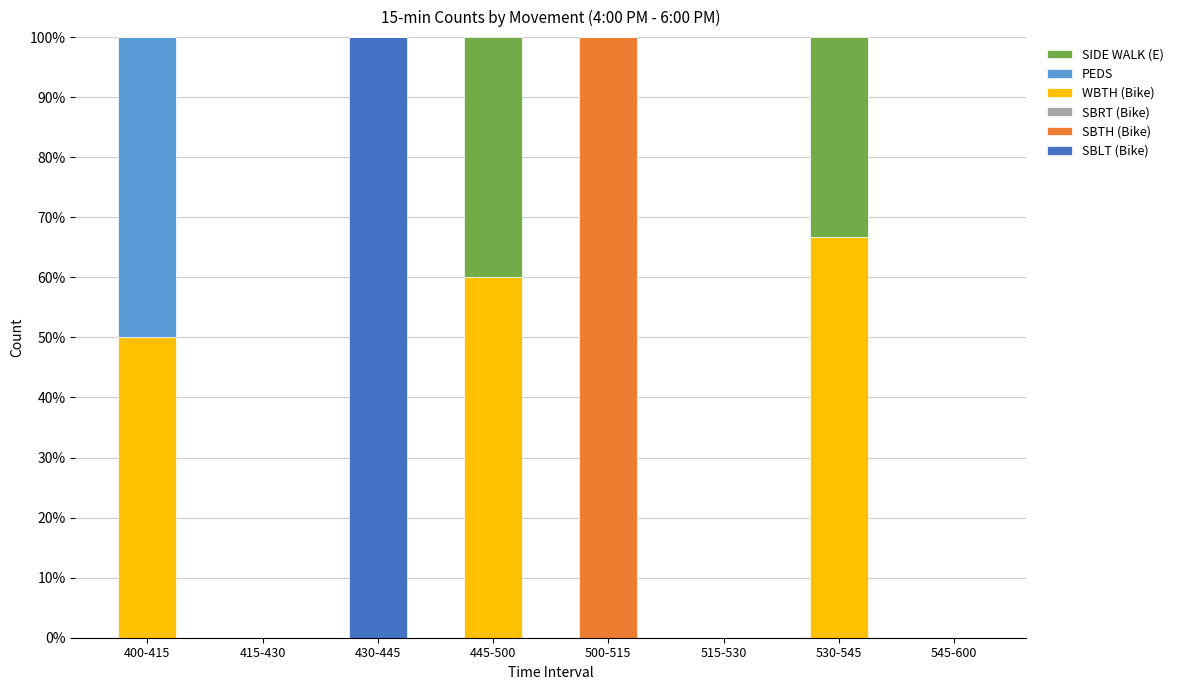

What is the total value across all series at 530-545?

100.0